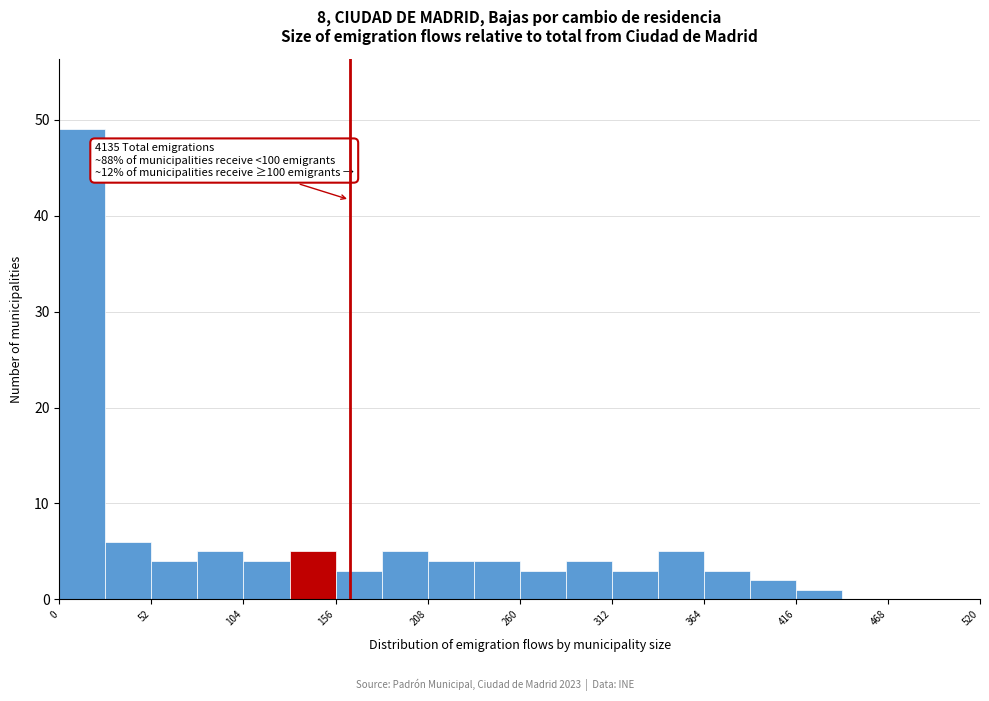

Around what value on the x-axis is the tallest bar? Give the approximate position of its centre, as read against the axis.

10